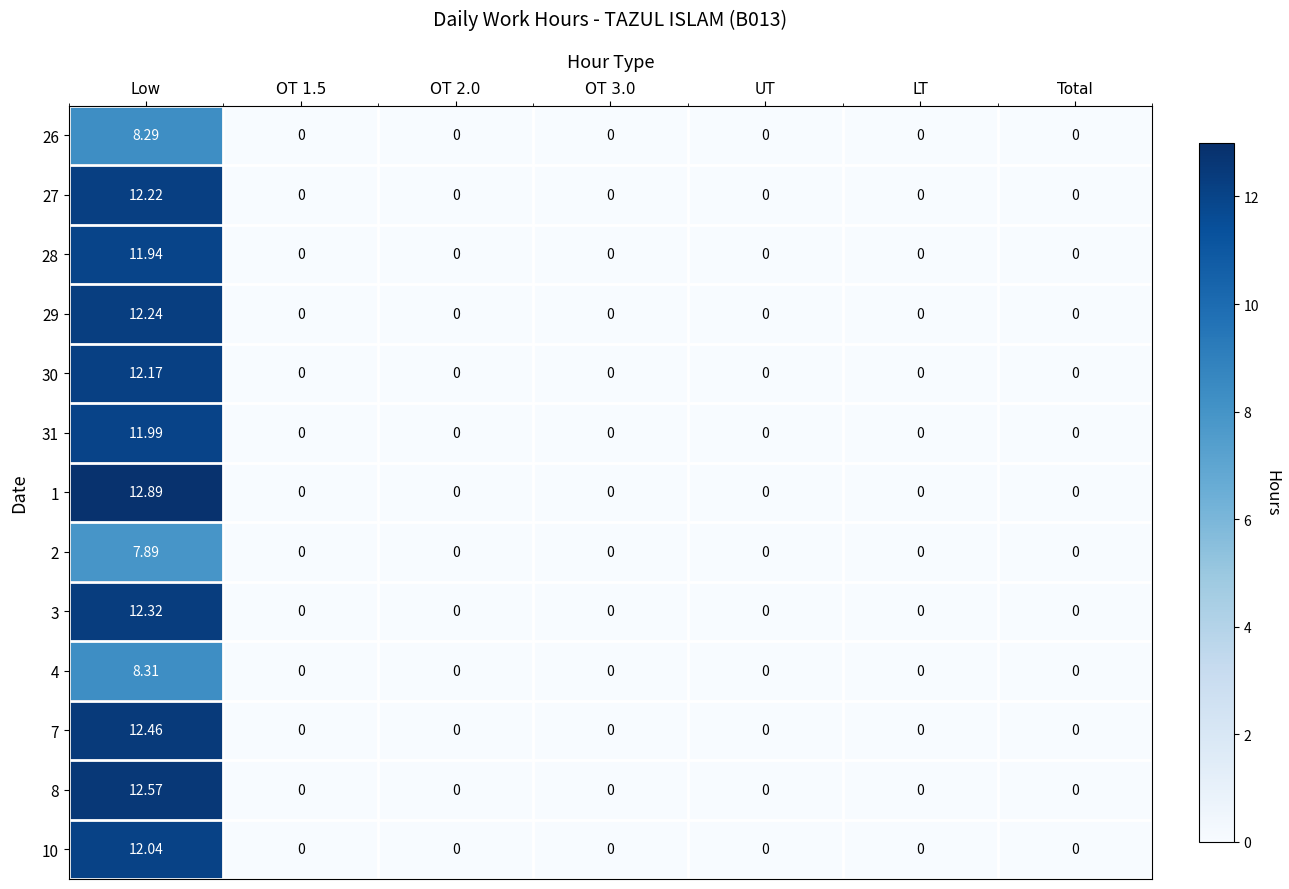

Which series changed the most between Low and OT 3.0?

1